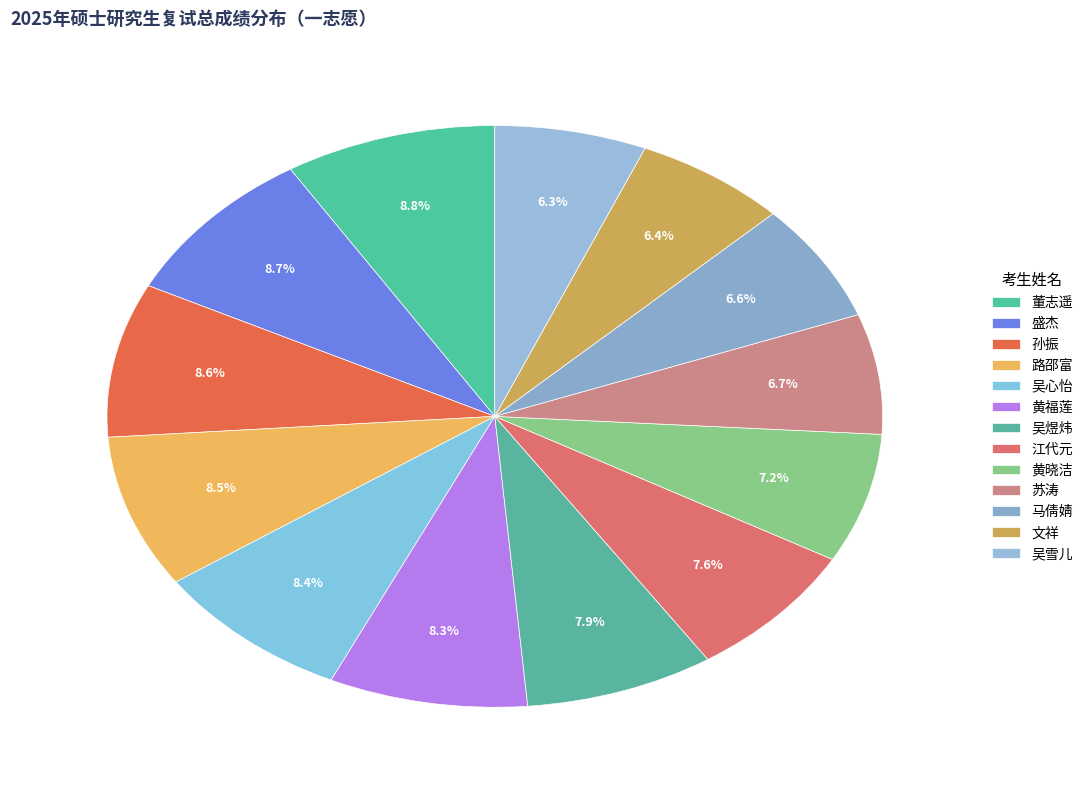

Combined, do 文祥 and 苏涛 account for over 50%?

No